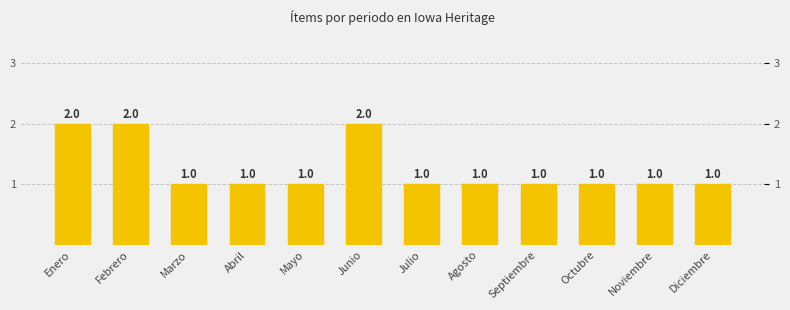

What is the label of the 1st bar from the left?

Enero